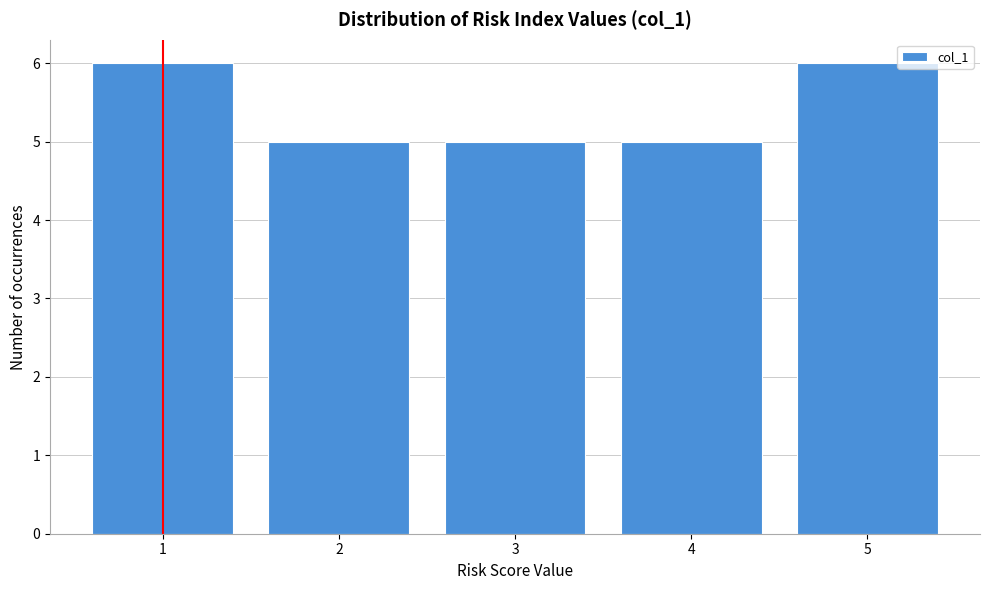

How tall is the bar that spans 2.5 to 3.5 on the x-axis? The values are not printed on the chart, so give them approximately, as read against the axis.

5